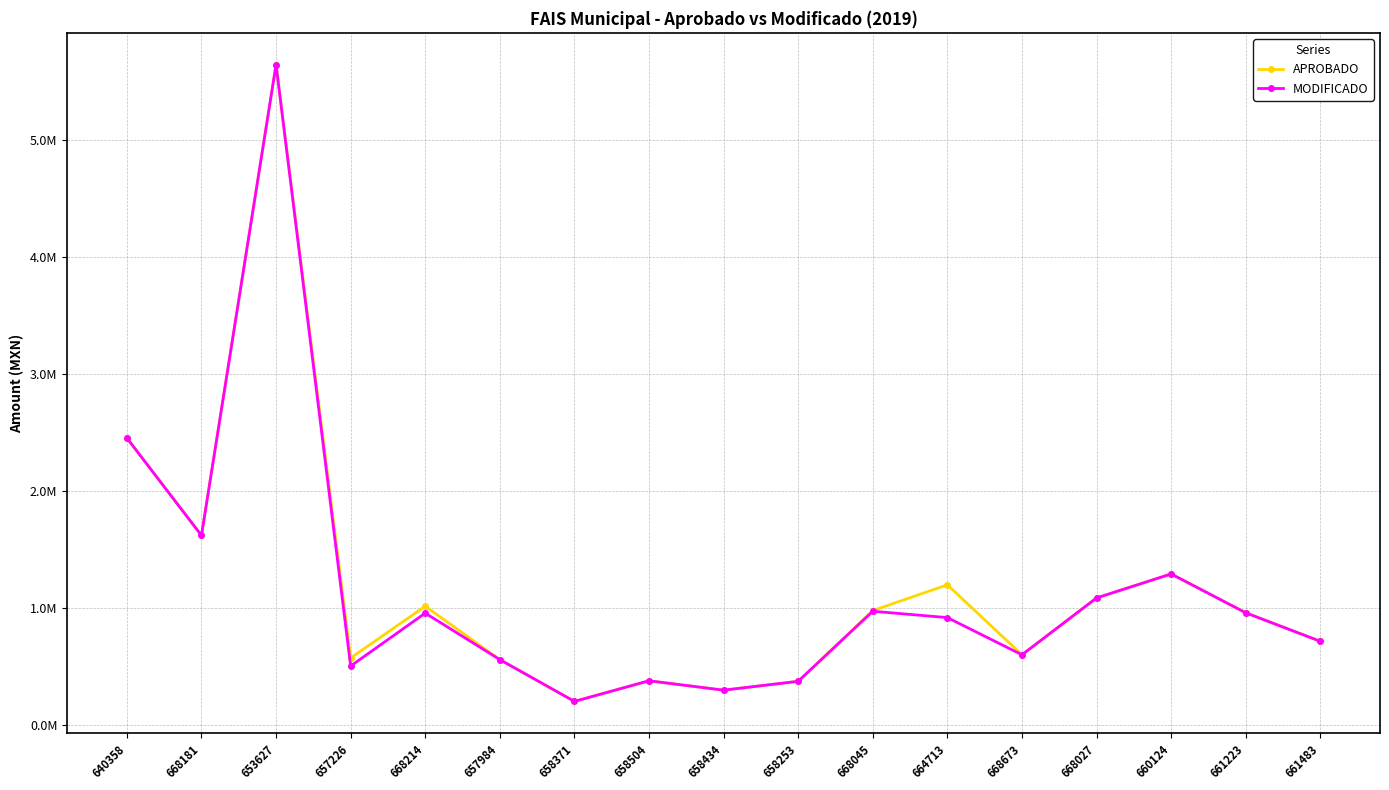

What are all the series names shown in the legend?

APROBADO, MODIFICADO